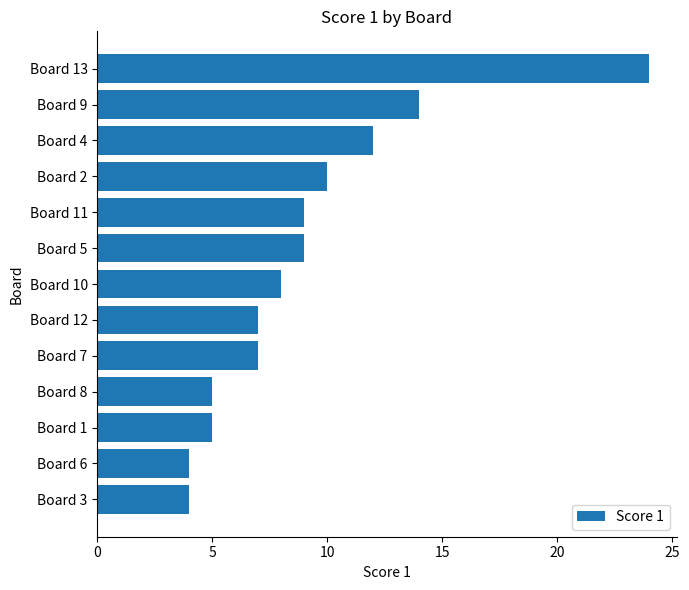

Is it true that the value at Board 5 is 9?

True